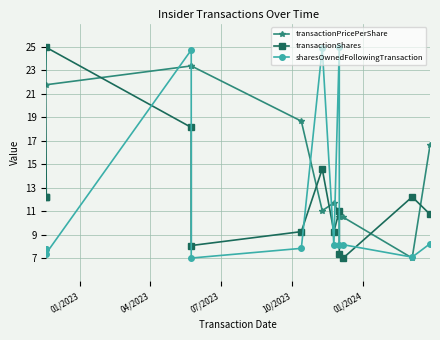

What is the average value of the sharesOwnedFollowingTransaction series?

11.7